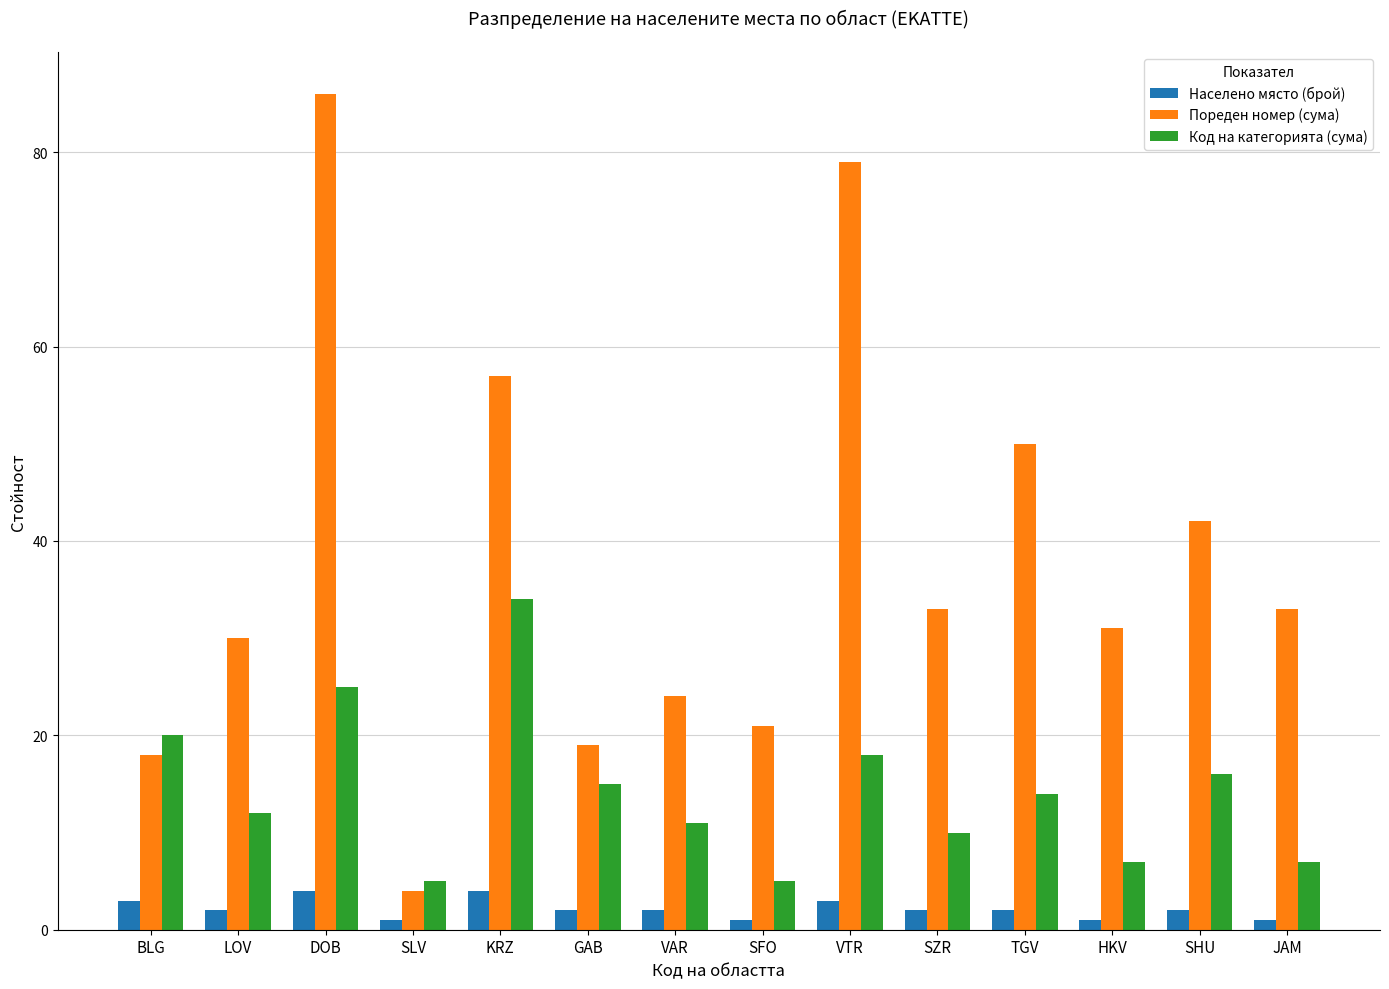

At how many categories does at least one series exceed 38?

5